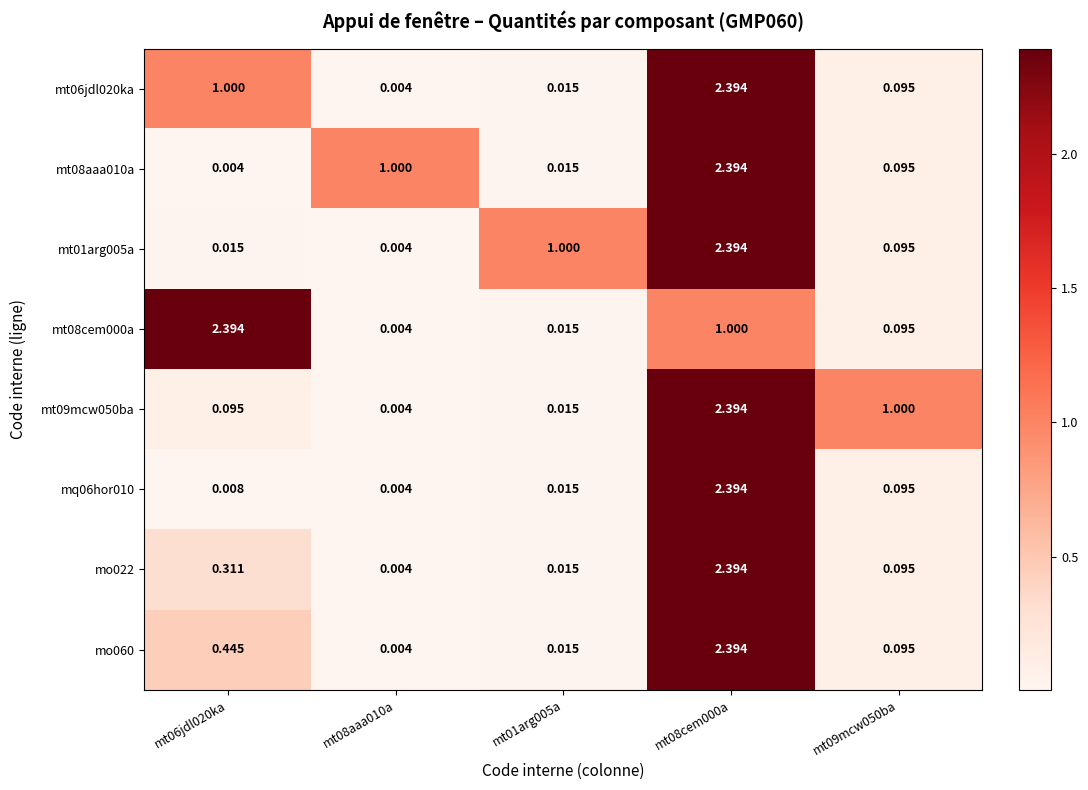

What is the total value across all series at mt08cem000a?

17.8